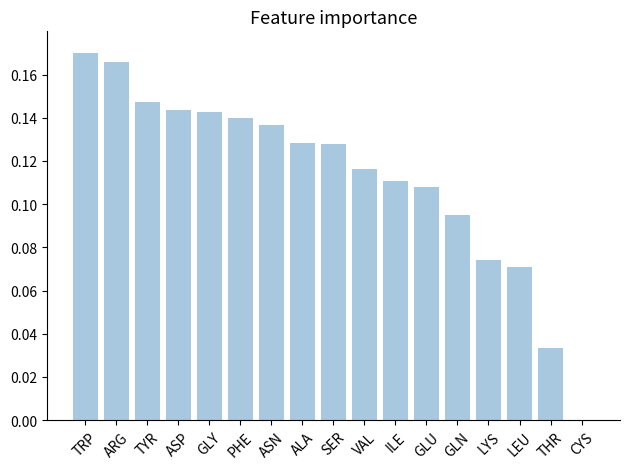

Which label corresponds to the largest value in the chart?

TRP